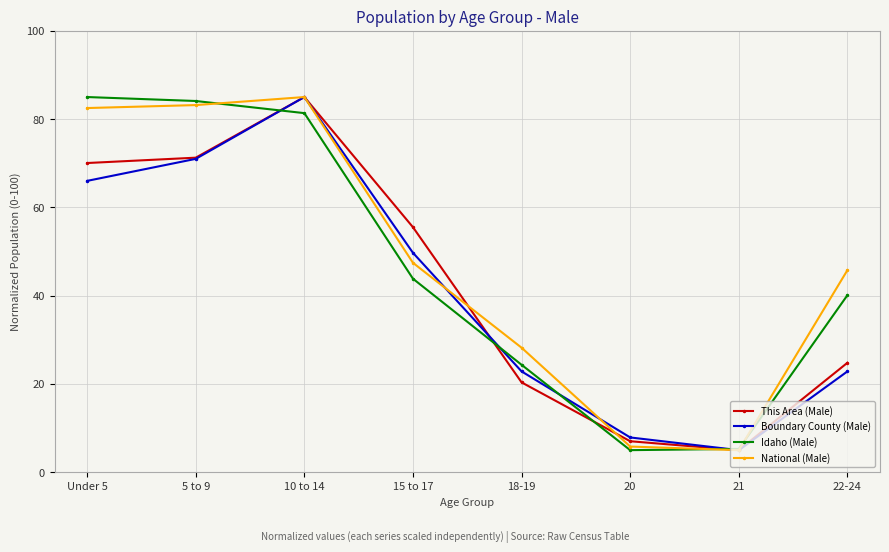

True or false: Boundary County (Male) has more than 1 interior local peaks.

False